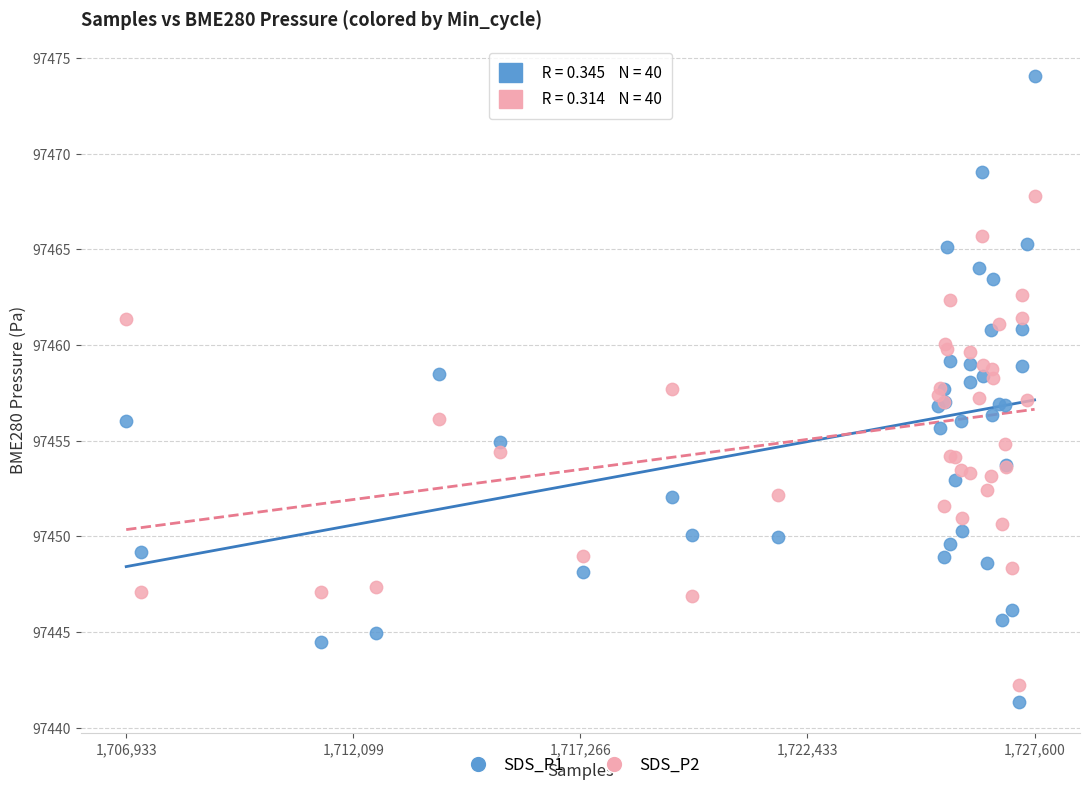

Which series contains the lowest Y value?

SDS_P1